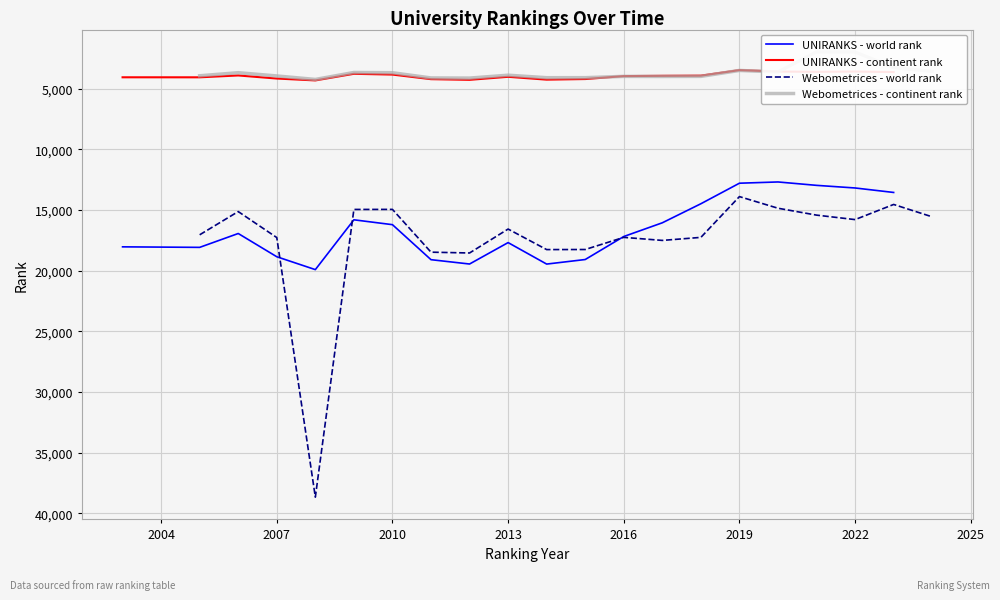

Which series has the largest range (max minus min)?

Webometrices - world rank